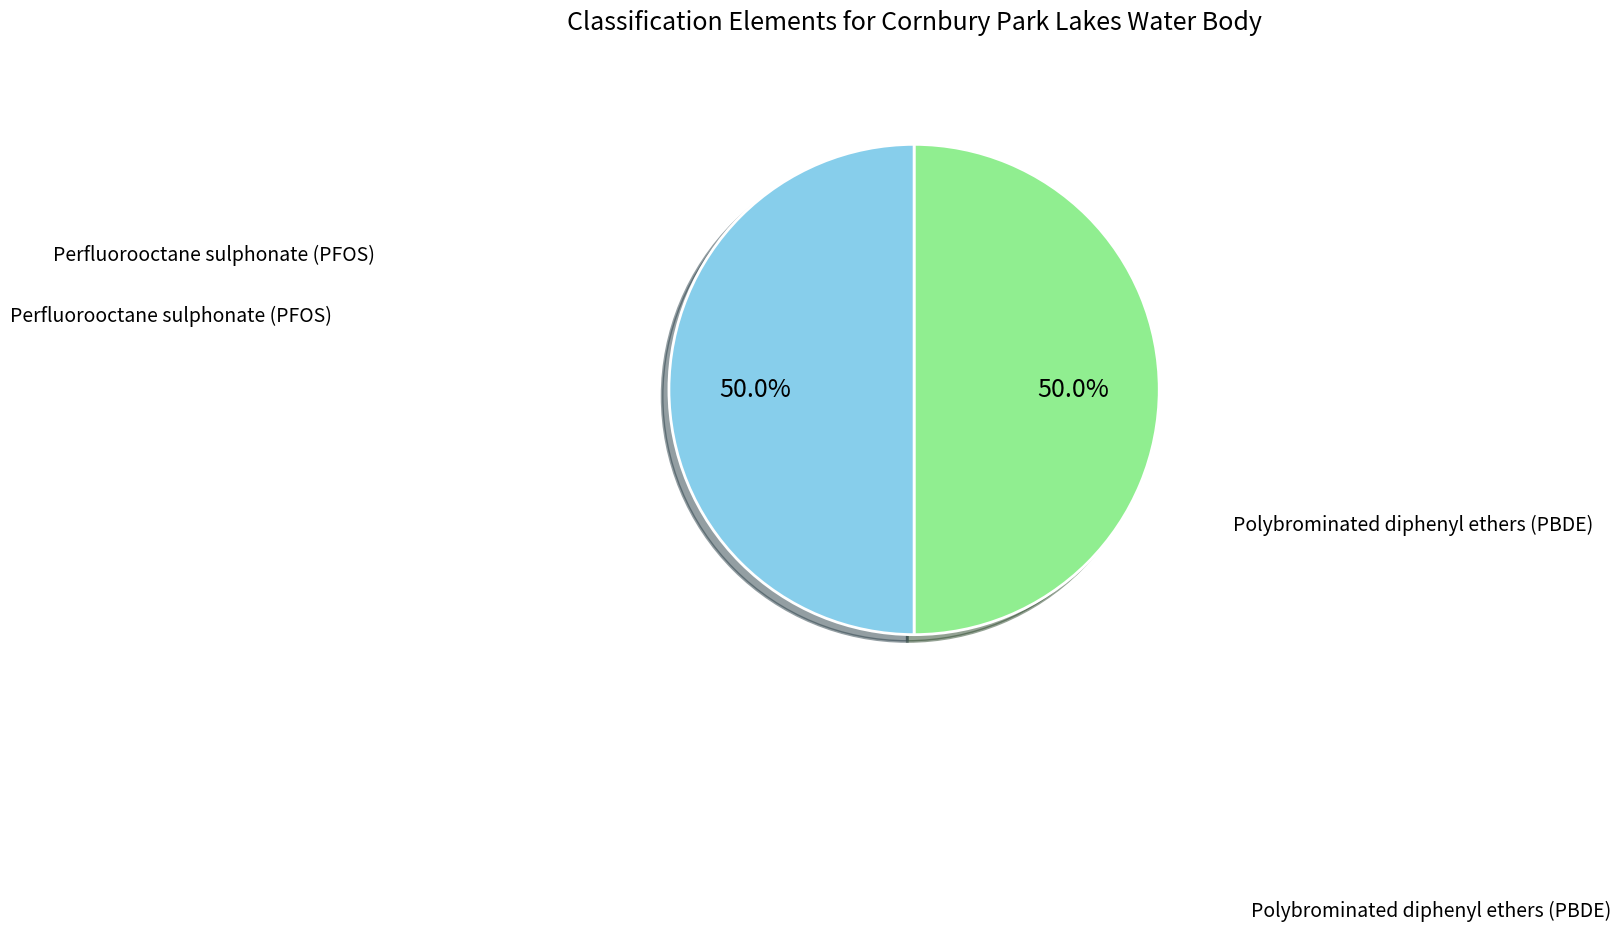

Count the number of slices in the pie.

2